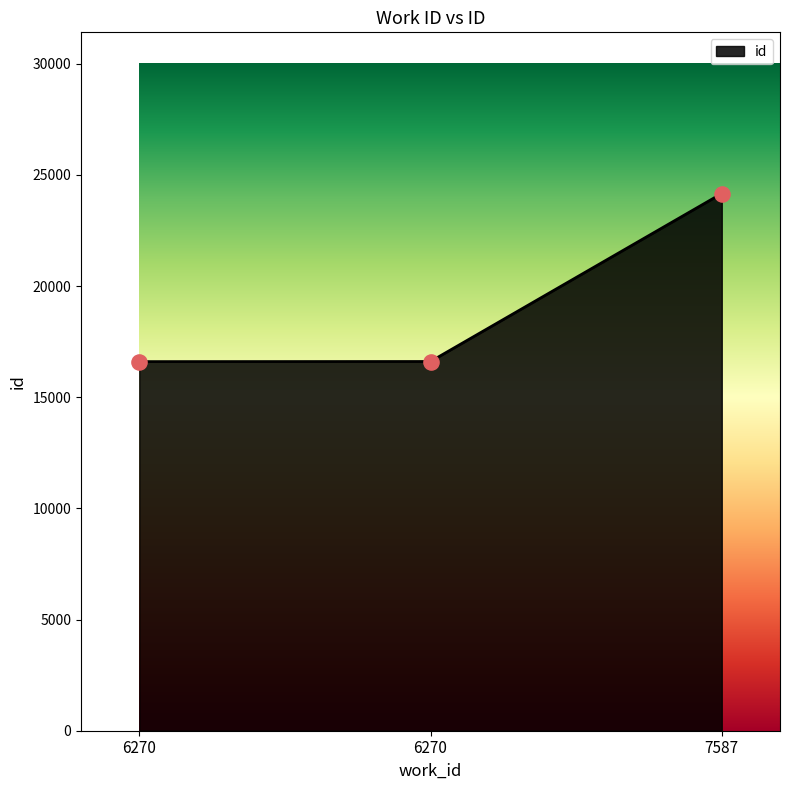

What is the change in value from 6270 to 6270?

+5